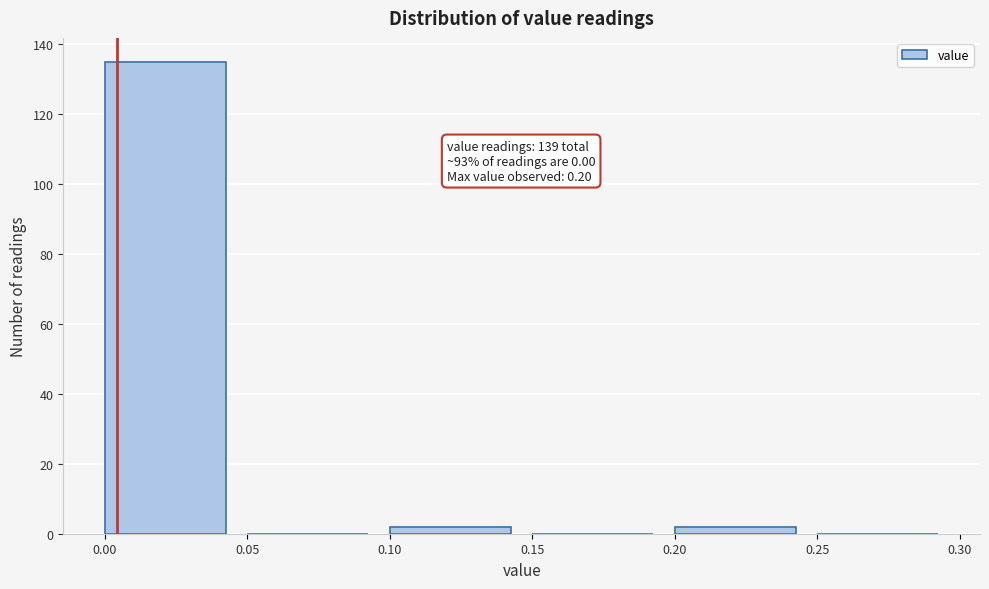

Which range on the x-axis has the tallest bar?

0.00 to 0.05